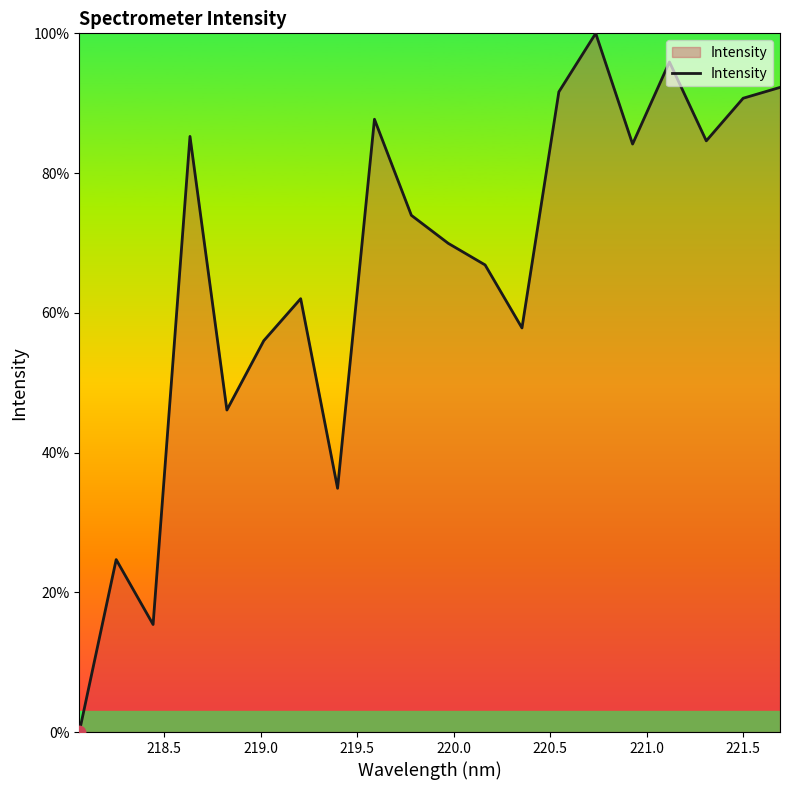

What is the greatest value displayed?

100.0